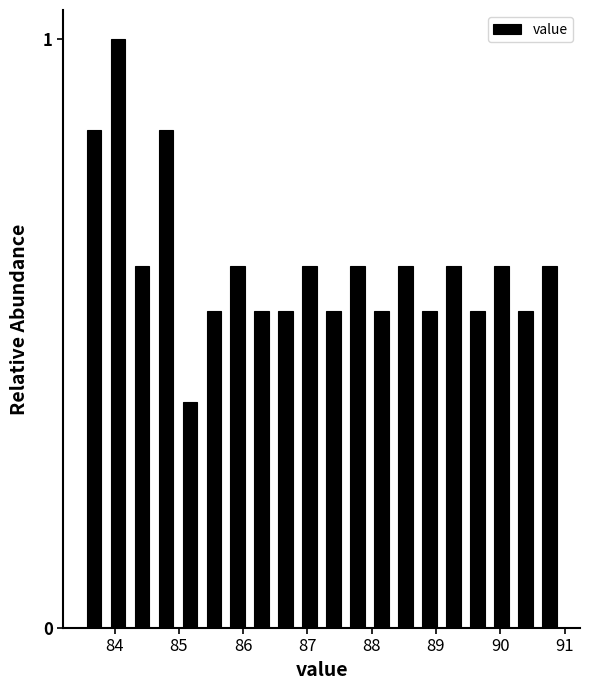

Around what value on the x-axis is the tallest bar? Give the approximate position of its centre, as read against the axis.

84.0